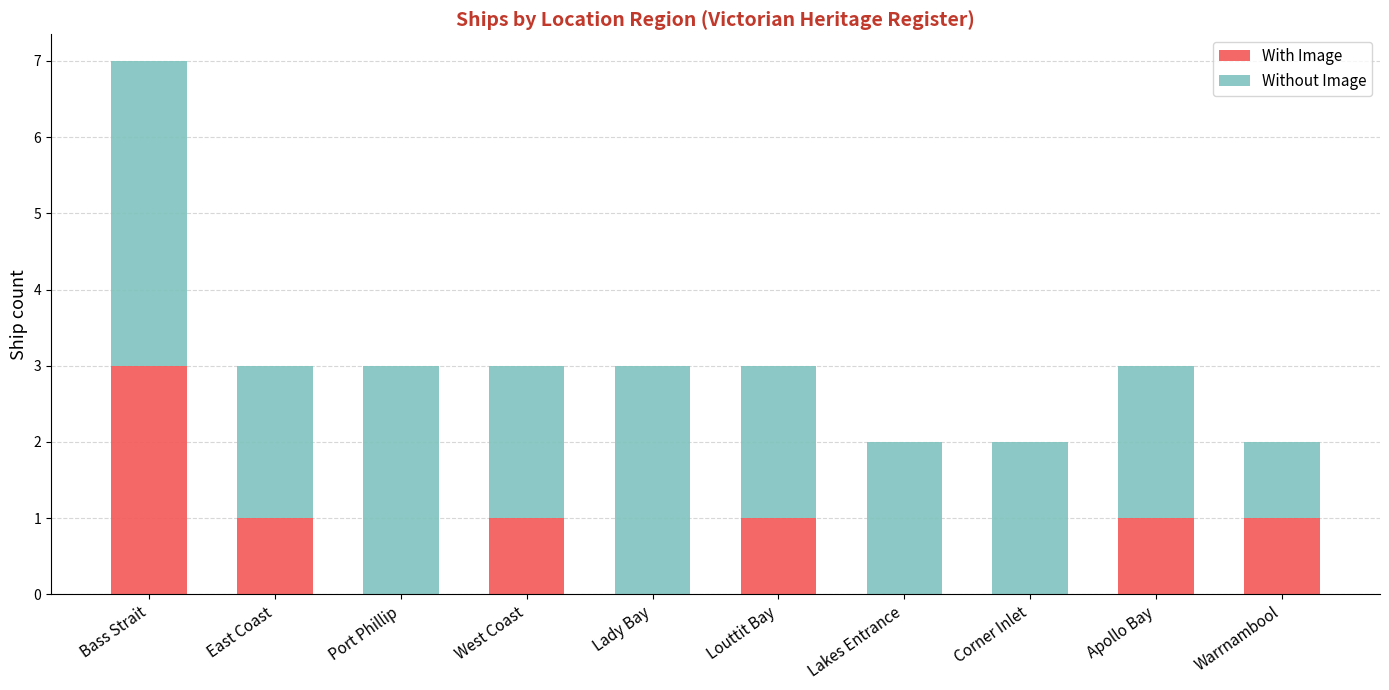

What is the highest value of the With Image series?

3